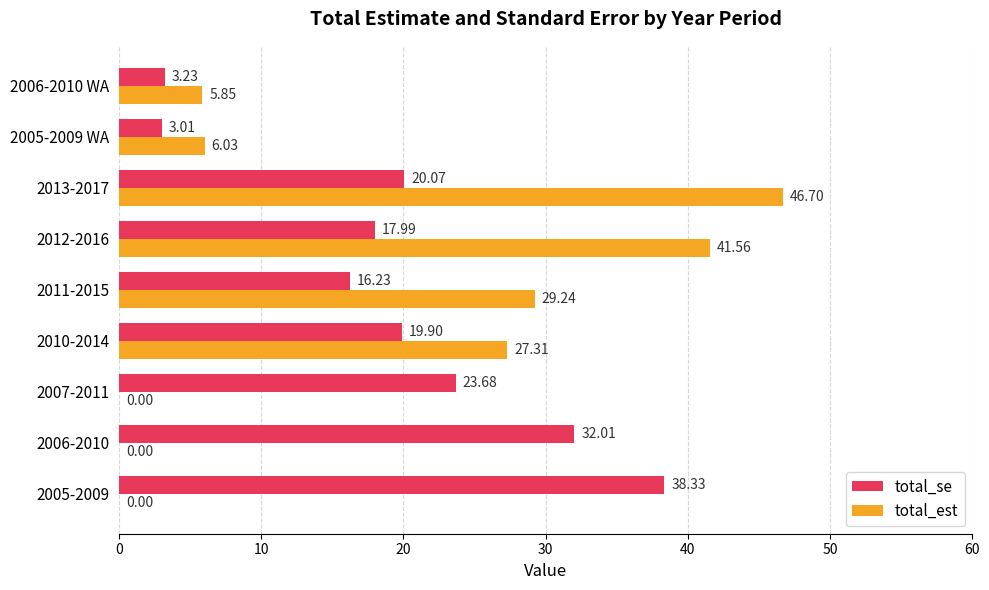

How many data points in total_se are above 19?

5